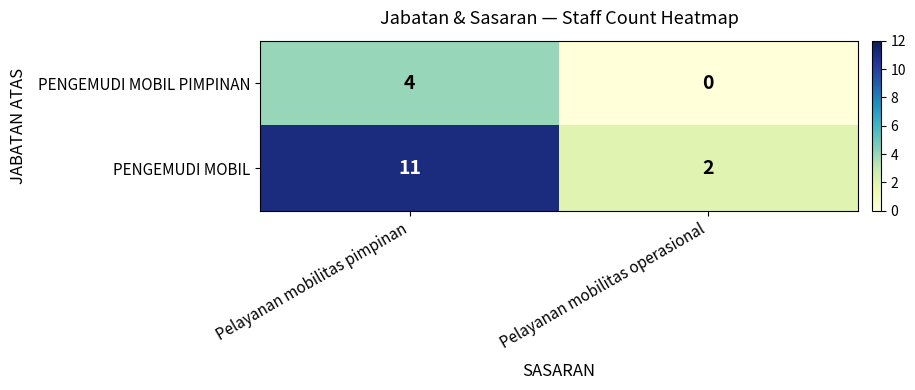

What value does the PENGEMUDI MOBIL PIMPINAN series have at Pelayanan mobilitas pimpinan?

4